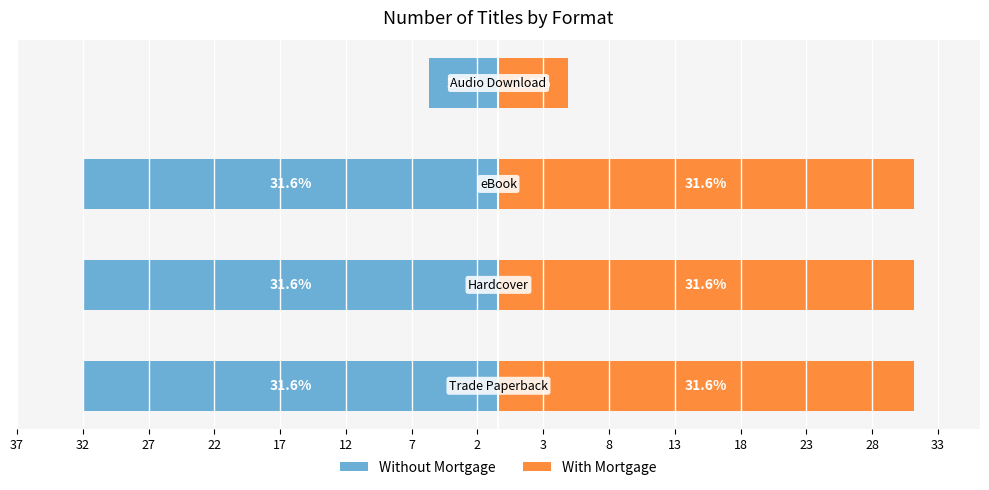

Reading left to right, what are all the values shown in this chart?

Without Mortgage: 37=-31.6	32=-31.6	27=-31.6	22=-5.3
With Mortgage: 37=31.6	32=31.6	27=31.6	22=5.3